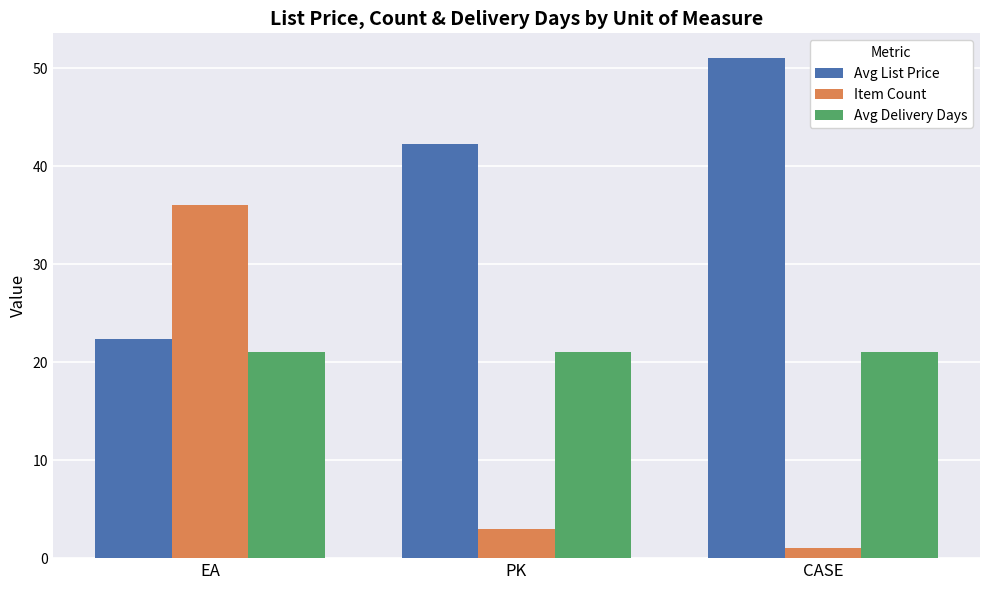

List the series in order of their overall mean, highest first.

Avg List Price, Avg Delivery Days, Item Count